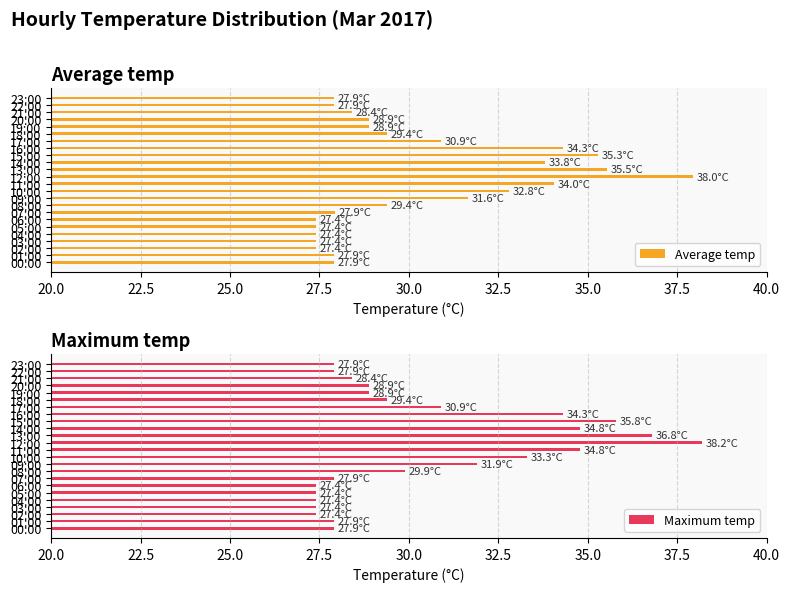

Which series has the largest total across all categories?

Maximum temp